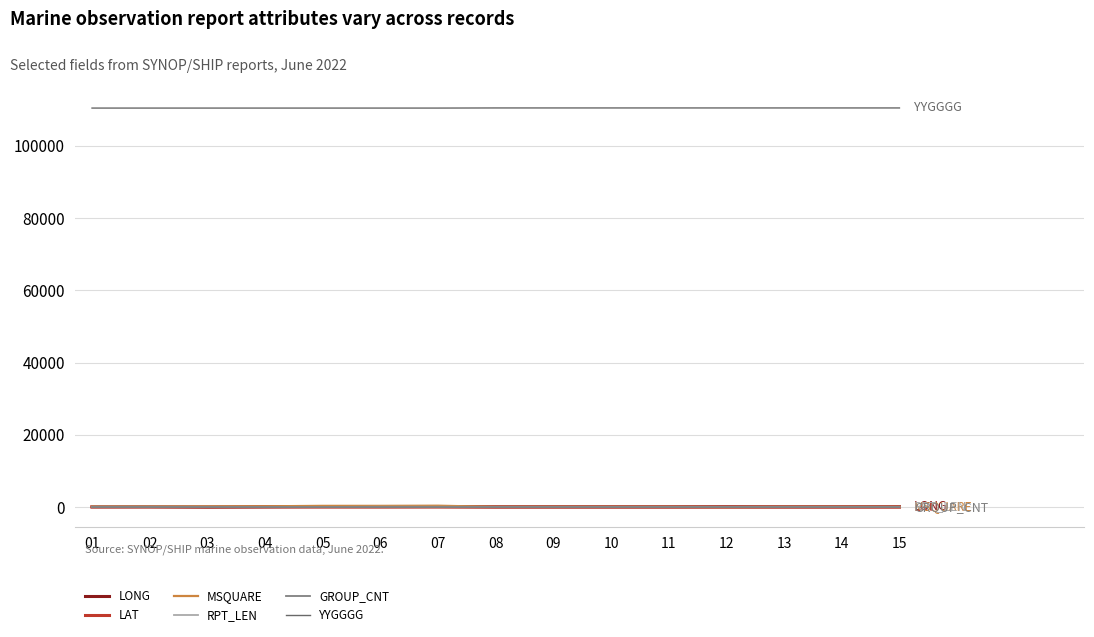

True or false: LONG has more than 2 interior local peaks.

True